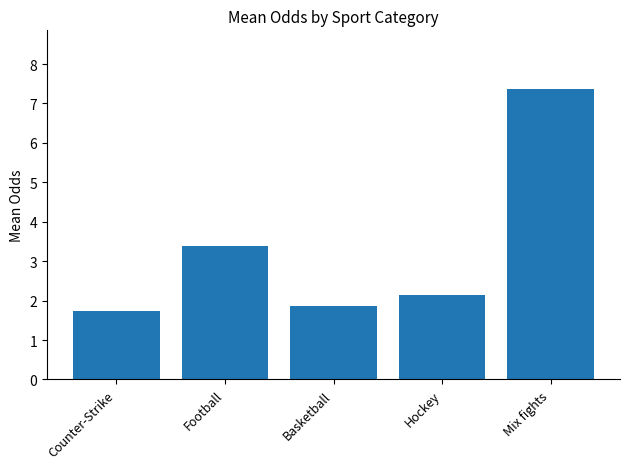

At which category does the chart reach its peak across all series?

Mix fights